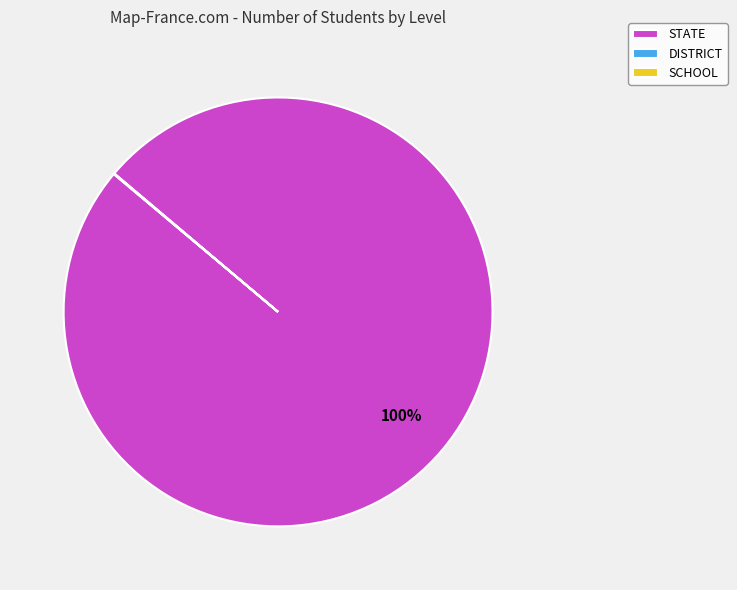

Is there any slice that represents more than half of the pie?

Yes